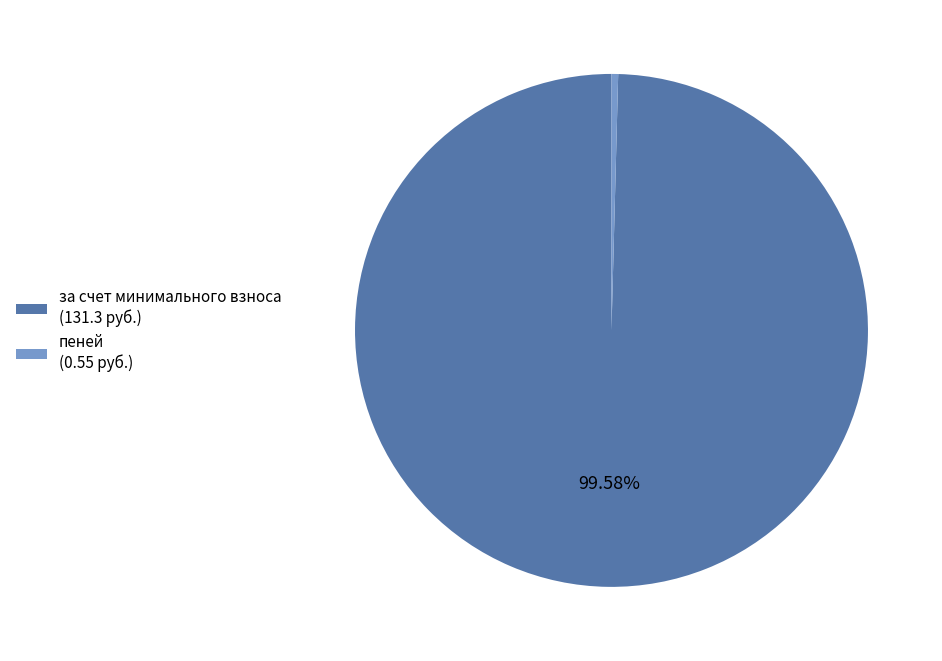

How many slices are in this pie chart?

2